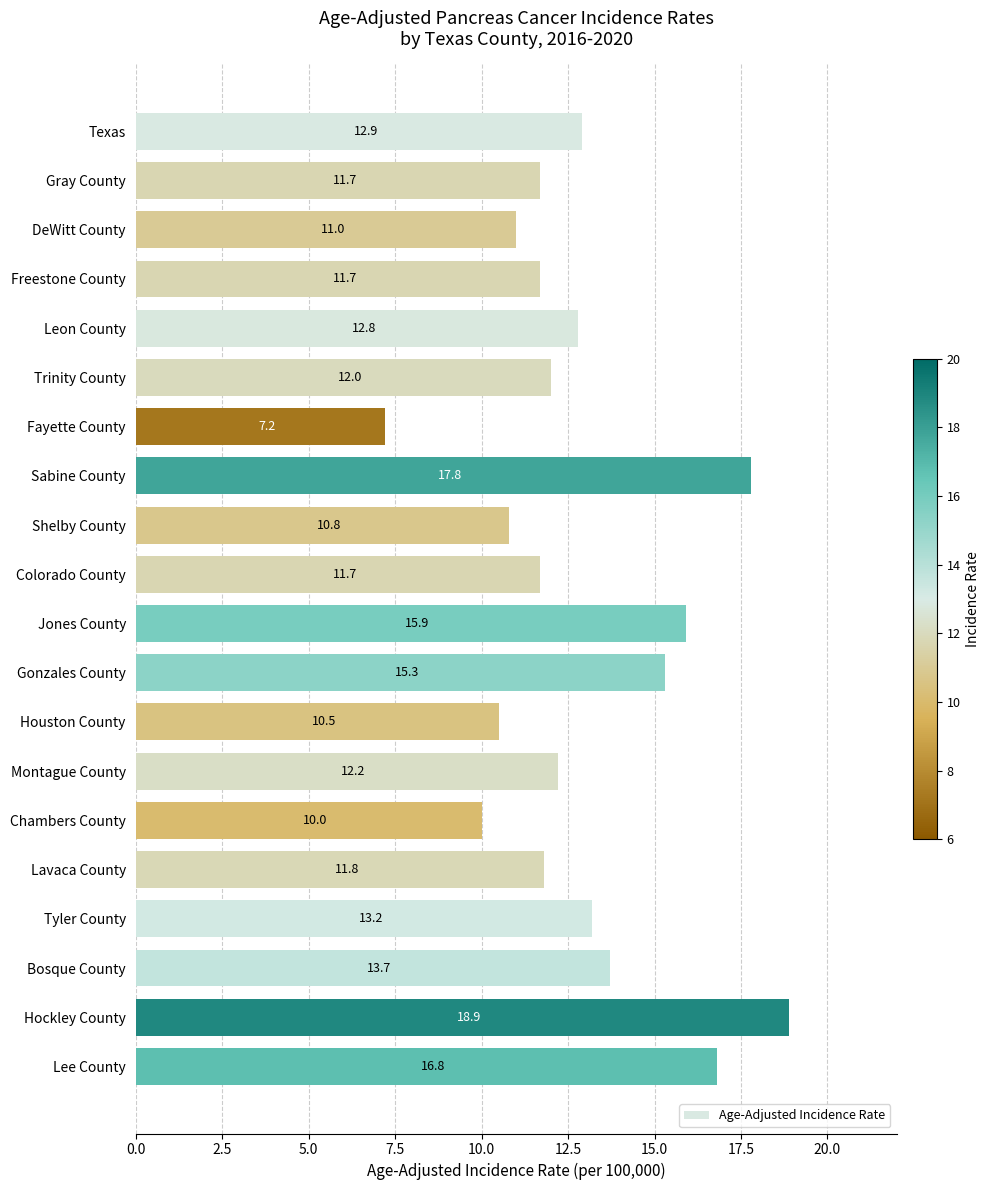

What is the sum of all values?

257.9